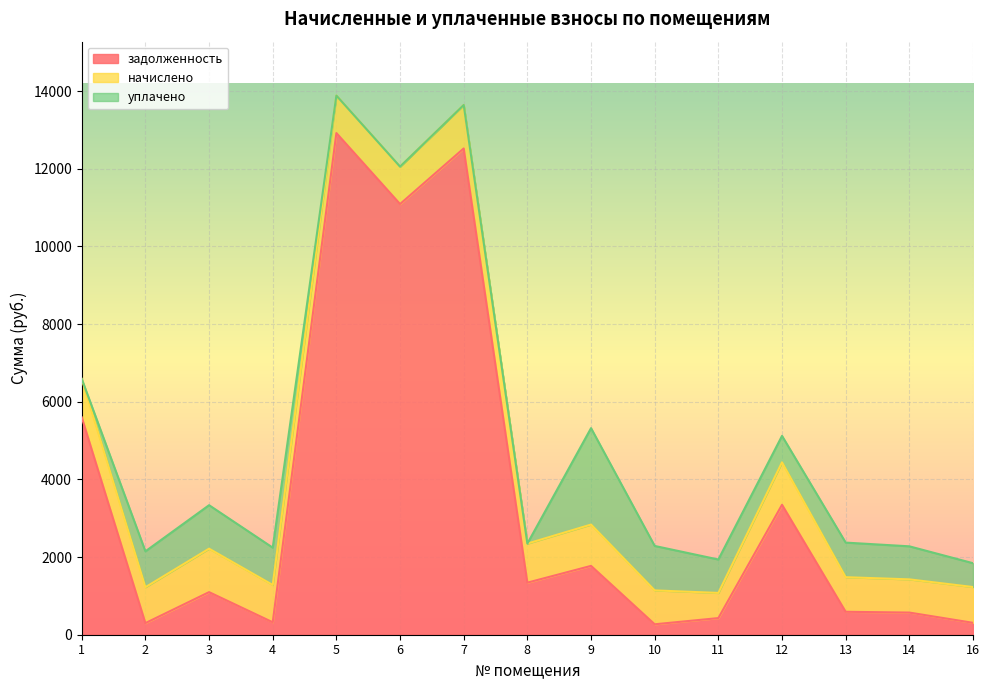

Reading left to right, what are all the values shown in this chart?

задолженность: 1=5599.8	2=299.0	3=1097.1	4=320.7	5=12921.6	6=11093.0	7=12525.2	8=1341.2	9=1773.1	10=268.8	11=428.4	12=3347.2	13=590.8	14=570.6	16=306.5
начислено: 1=988.2	2=925.0	3=1119.4	4=960.7	5=965.3	6=963.9	7=1119.4	8=1006.0	9=1064.3	10=873.2	11=648.0	12=1093.5	13=891.0	14=855.4	16=921.8
уплачено: 1=0.0	2=924.0	3=1120.0	4=960.8	5=0.0	6=0.0	7=0.0	8=0.0	9=2483.5	10=1144.8	11=860.9	12=681.0	13=891.0	14=851.0	16=614.0